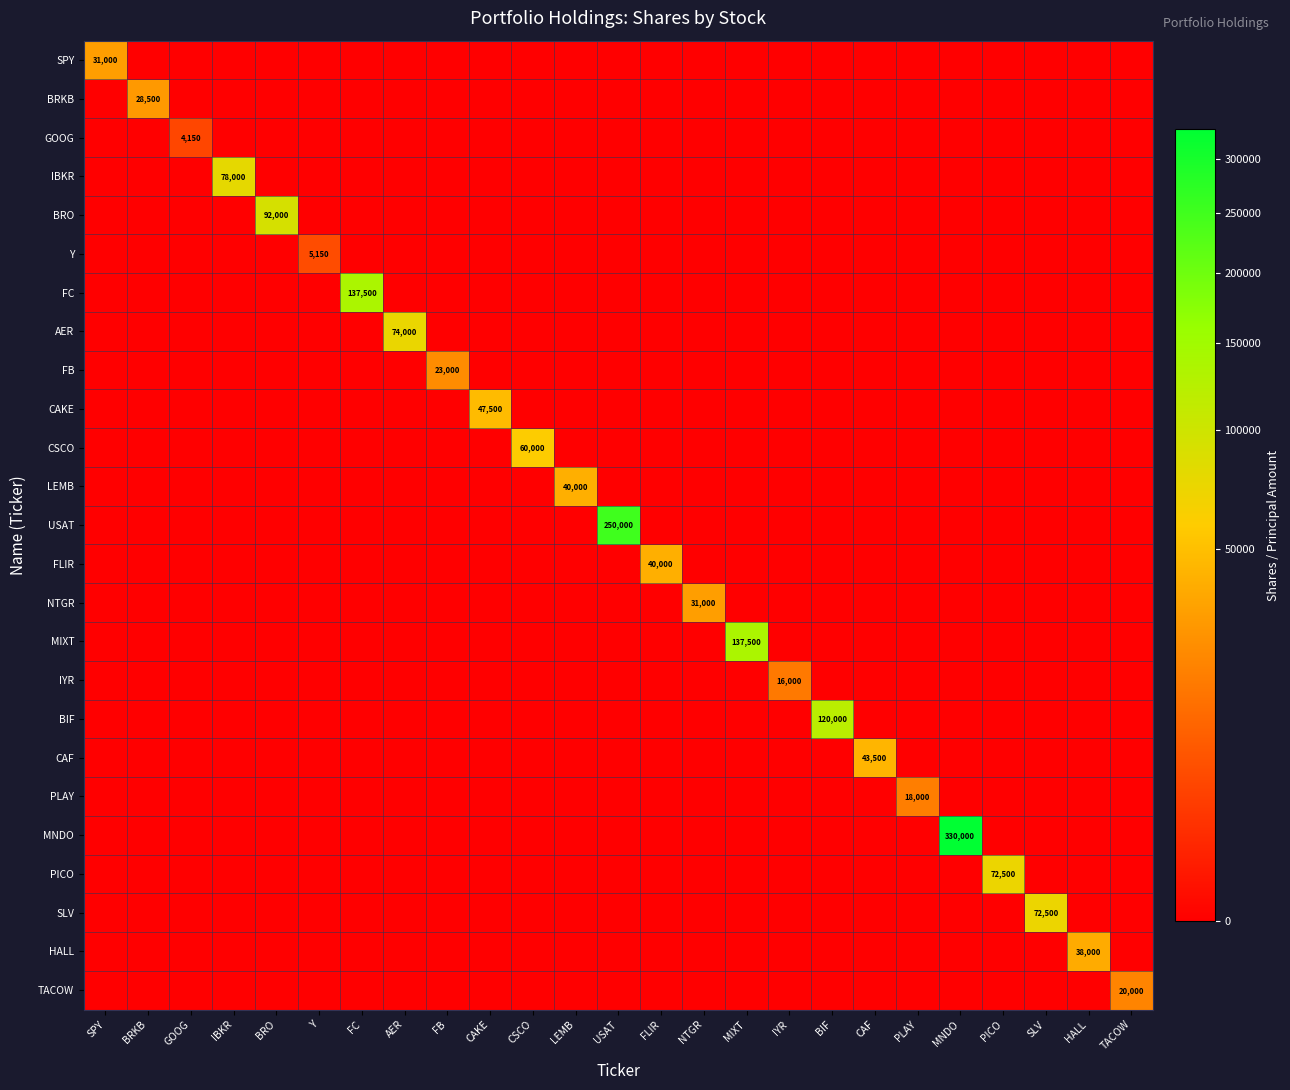

The value of FC at FC is 182075. True or false?

False